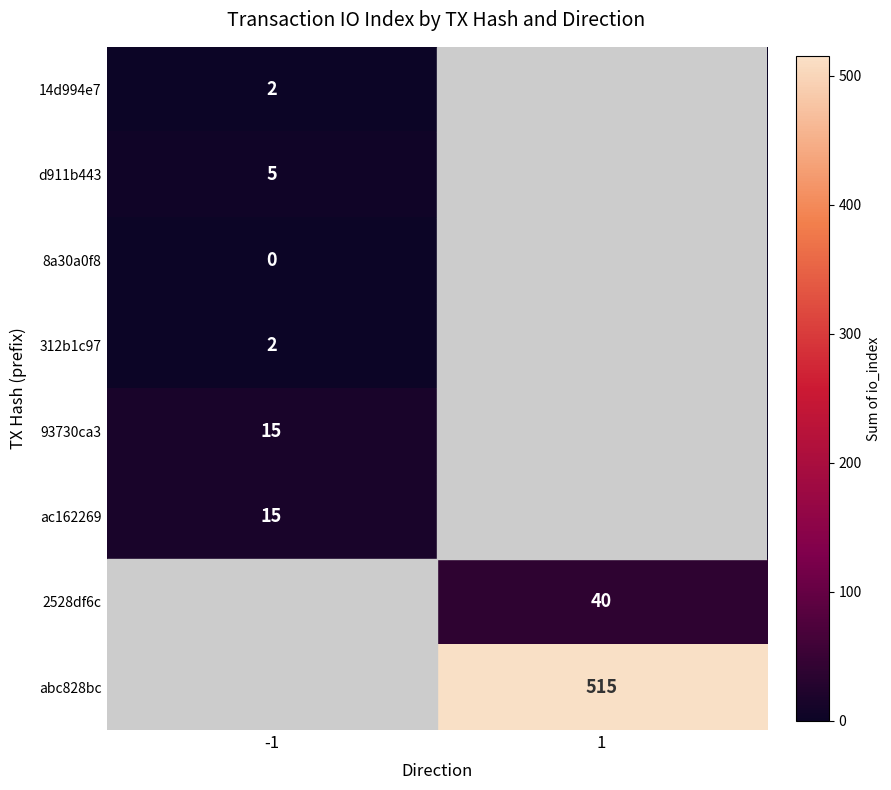

What is the total value across all series at 1?

555